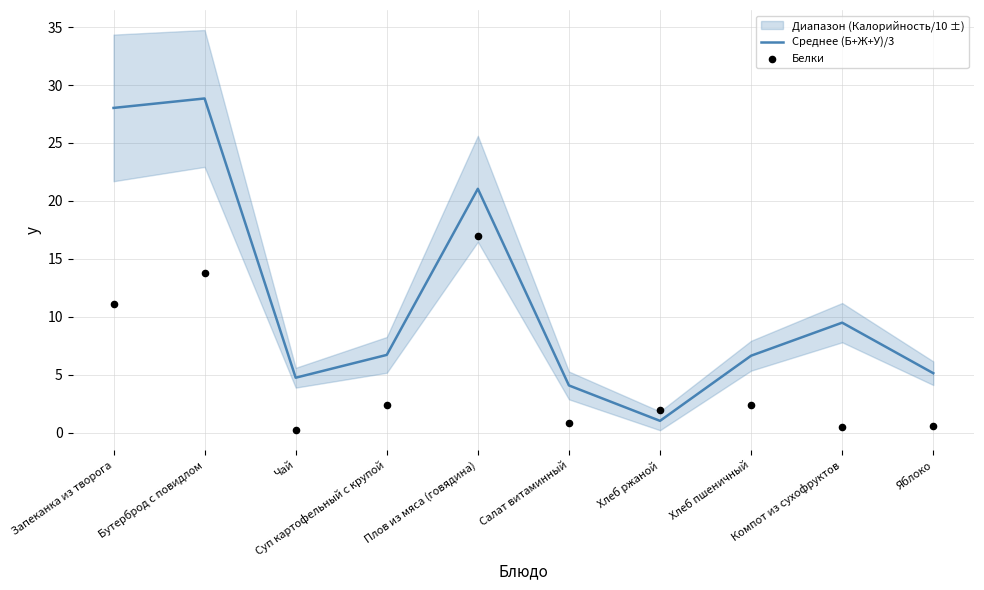

Which series reaches the minimum Y coordinate?

Белки